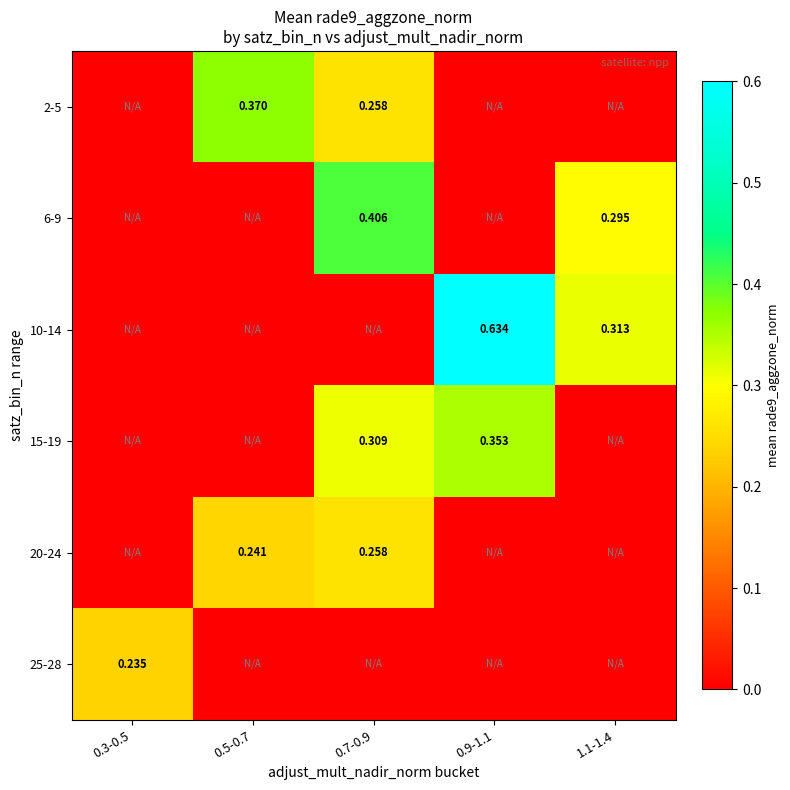

Which series has the largest range (max minus min)?

10-14